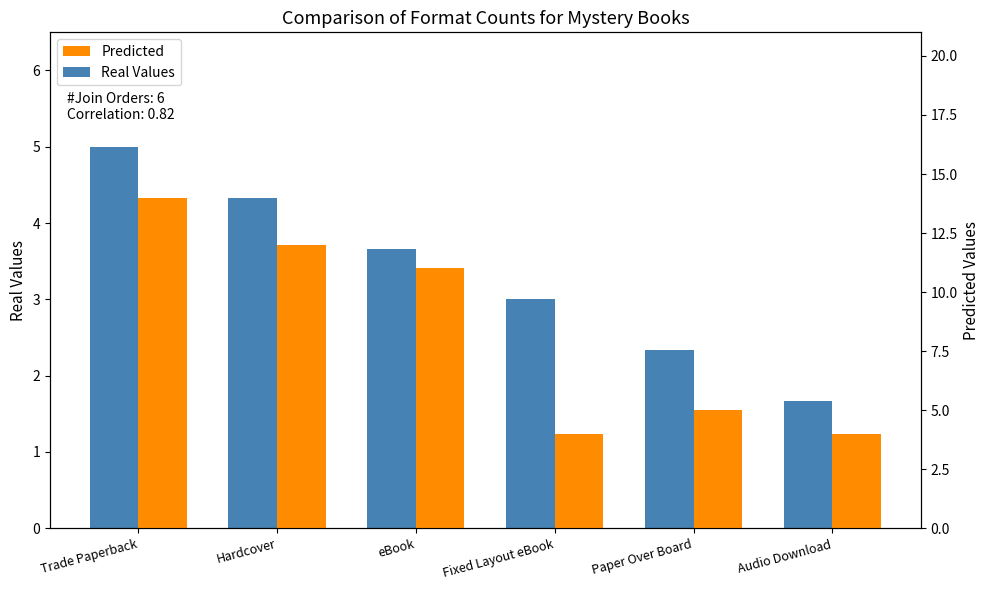

List the series in order of their overall mean, lowest first.

Real Values, Predicted